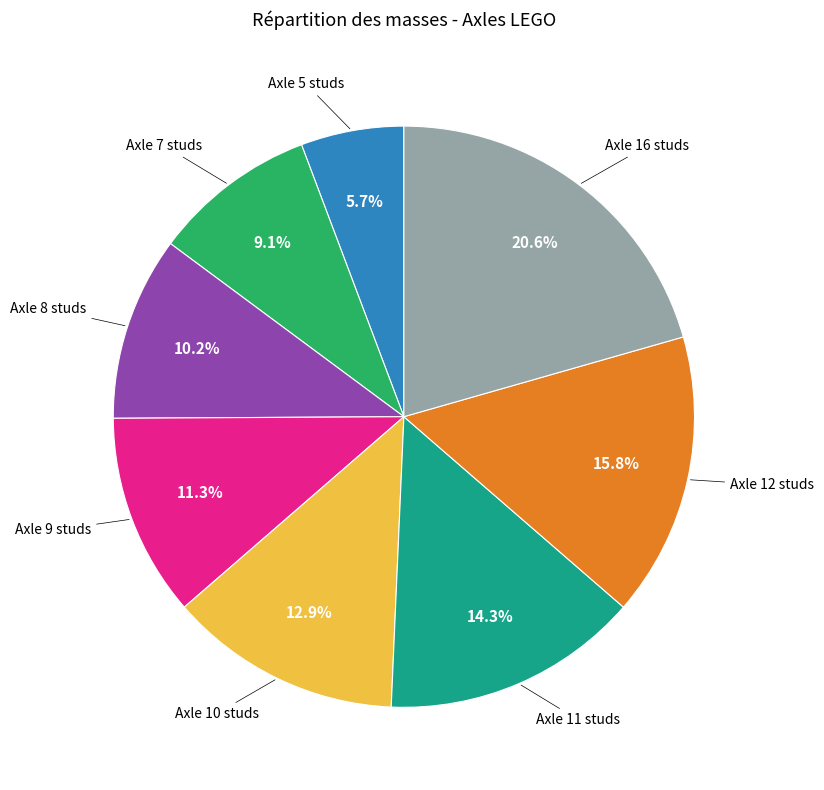

Does any single category account for the majority?

No